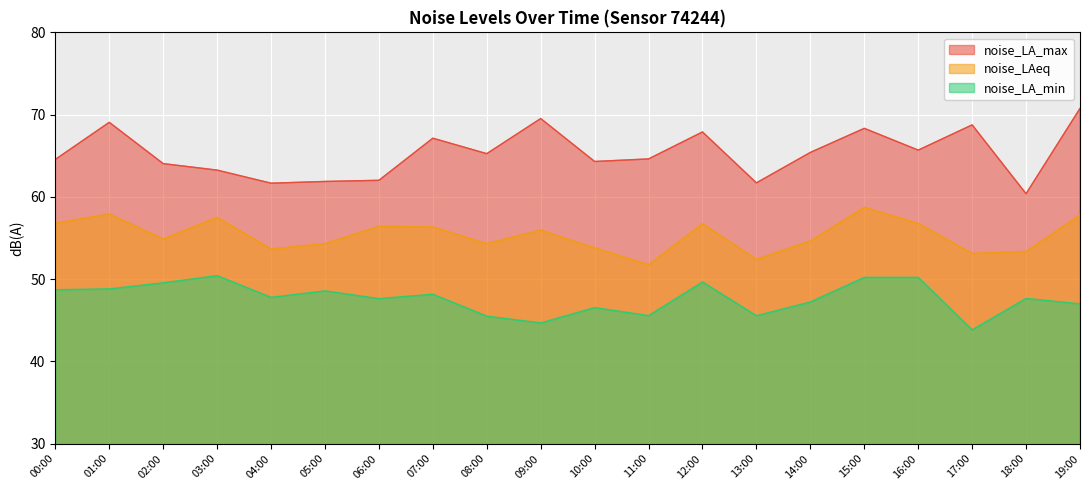

At which label does noise_LA_min first exceed 47?

00:00